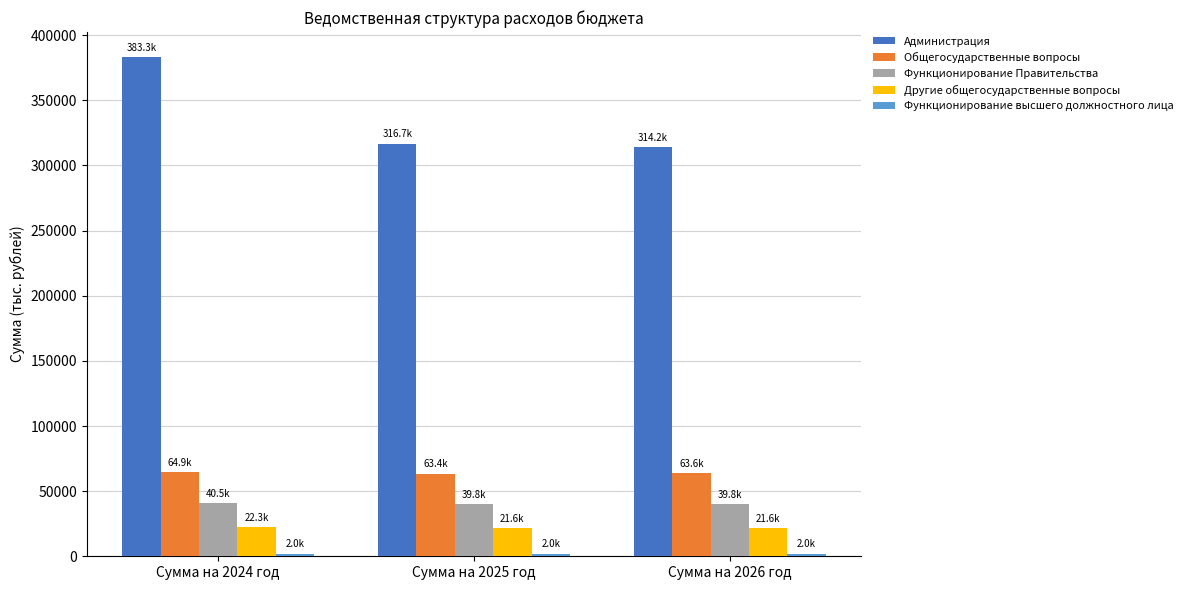

What is the label of the 2nd bar from the left?

Сумма на 2025 год